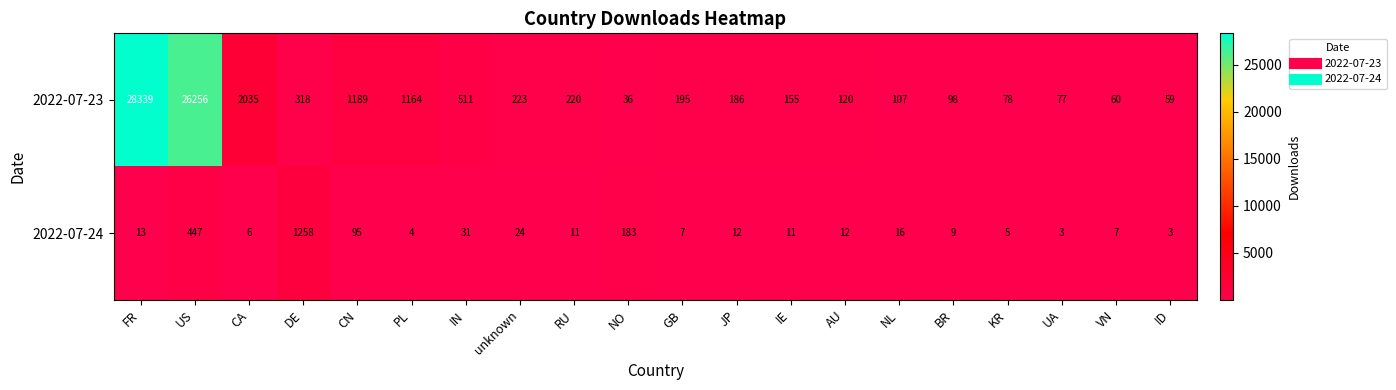

True or false: 2022-07-23 has a value of 47 at NL.

False